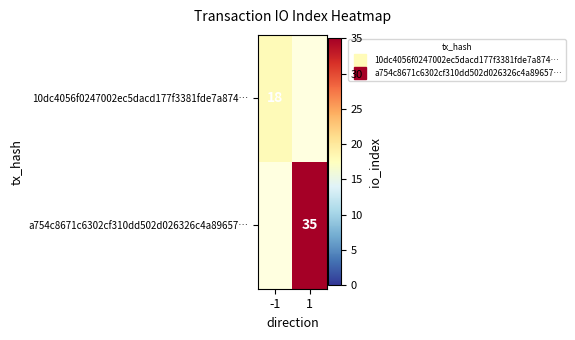

Between -1 and 1, which is larger?

1